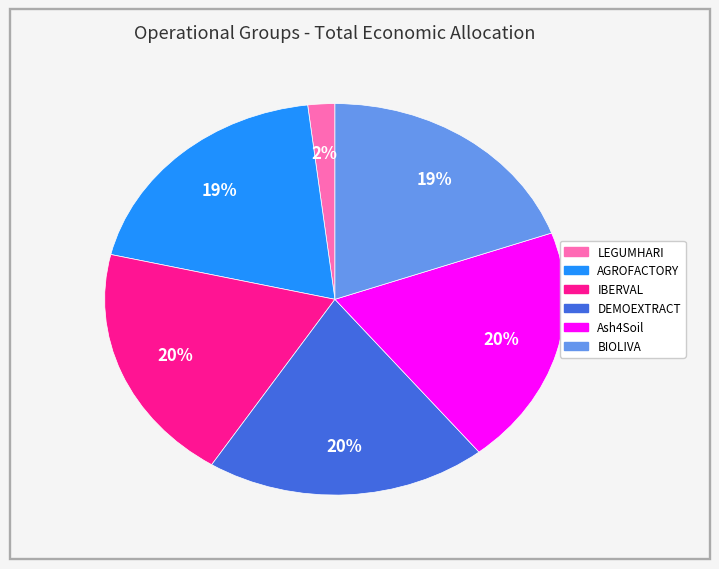

To the nearest percent, what percentage of the pie is LEGUMHARI?

2%